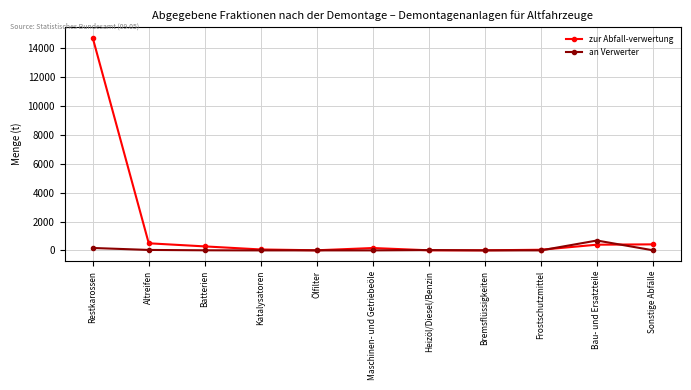

What is the value of the an Verwerter point at the 7th from the left?

22